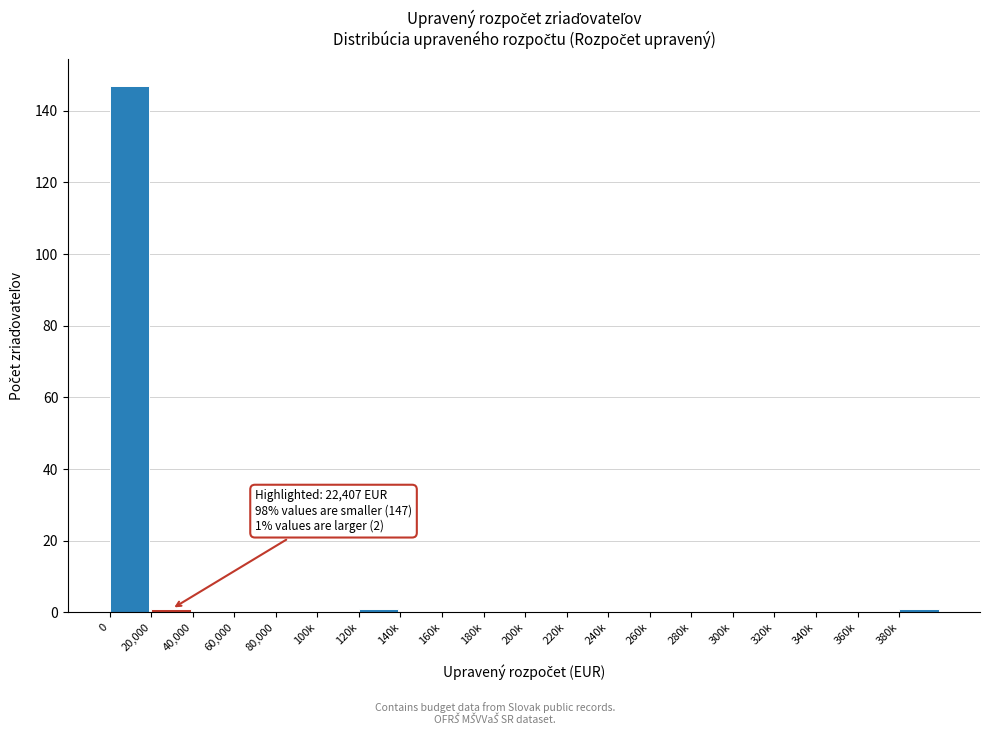

Reading left to right, transcribe all the data shown in this chart.

0=147	20,000=1	40,000=0	60,000=0	80,000=0	100k=0	120k=1	140k=0	160k=0	180k=0	200k=0	220k=0	240k=0	260k=0	280k=0	300k=0	320k=0	340k=0	360k=0	380k=1